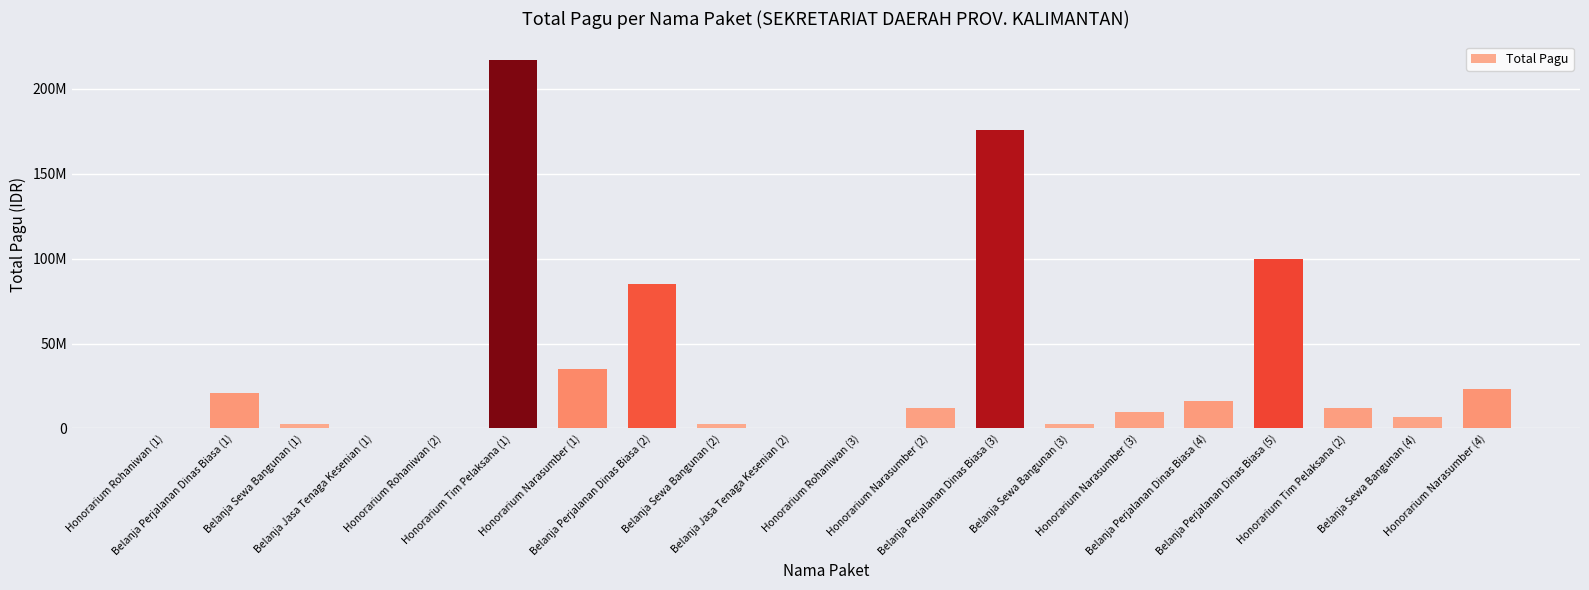

The chart shows a value of 23100000 at Honorarium Narasumber (4). True or false?

True